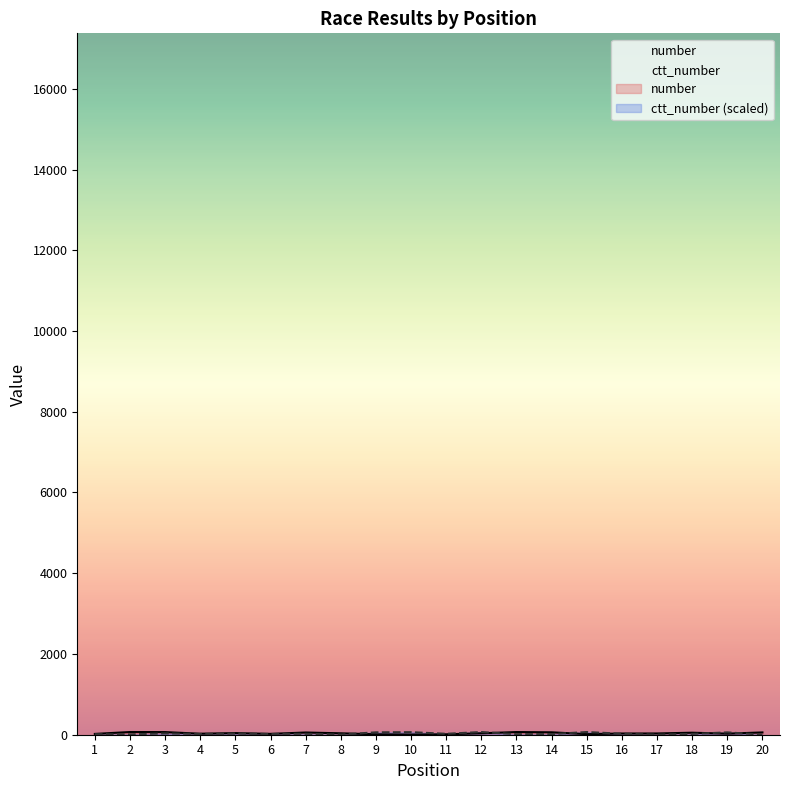

The number series shows 31.5 at 18. True or false?

False